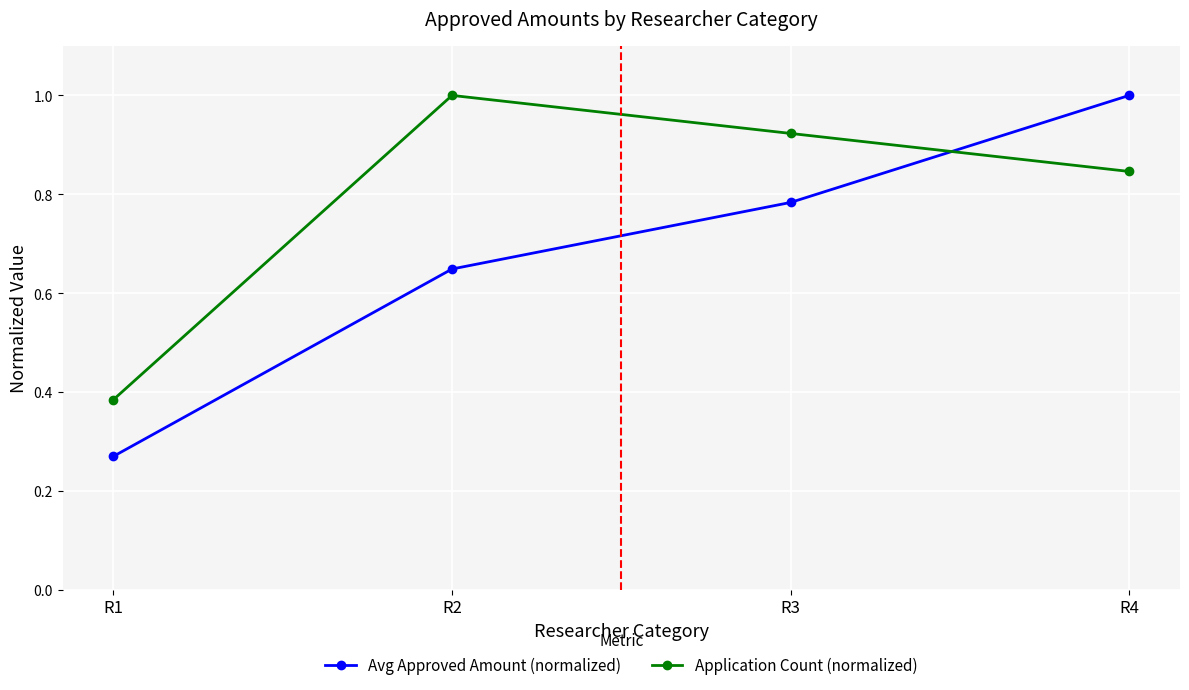

What is the sum of all Avg Approved Amount (normalized) values?

2.7